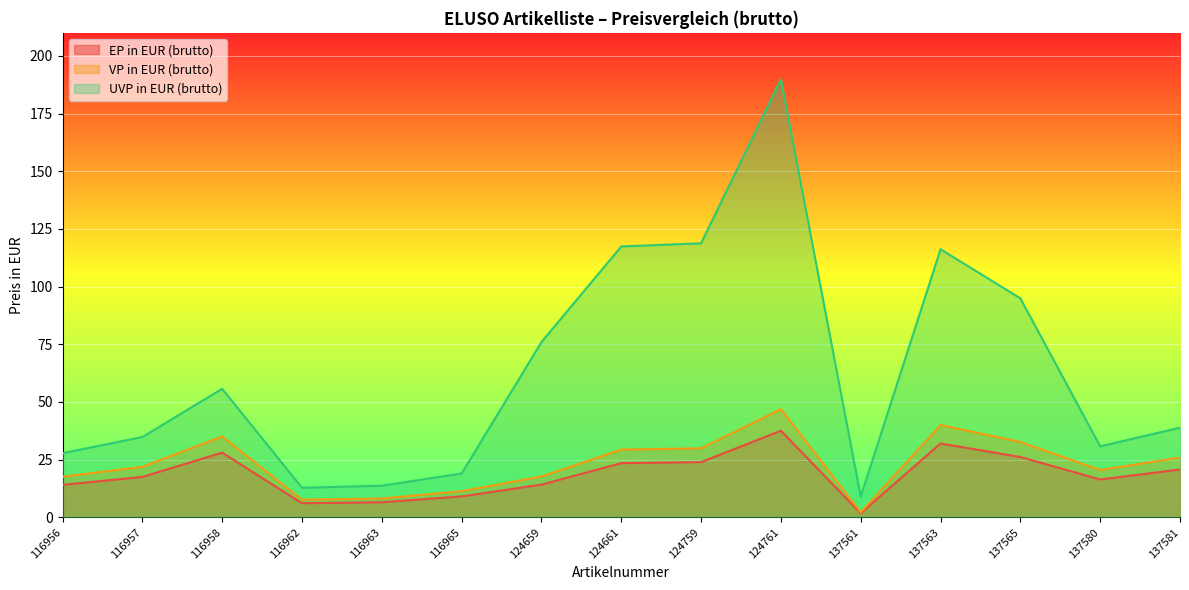

Does the chart display data point markers on the line(s)?

No